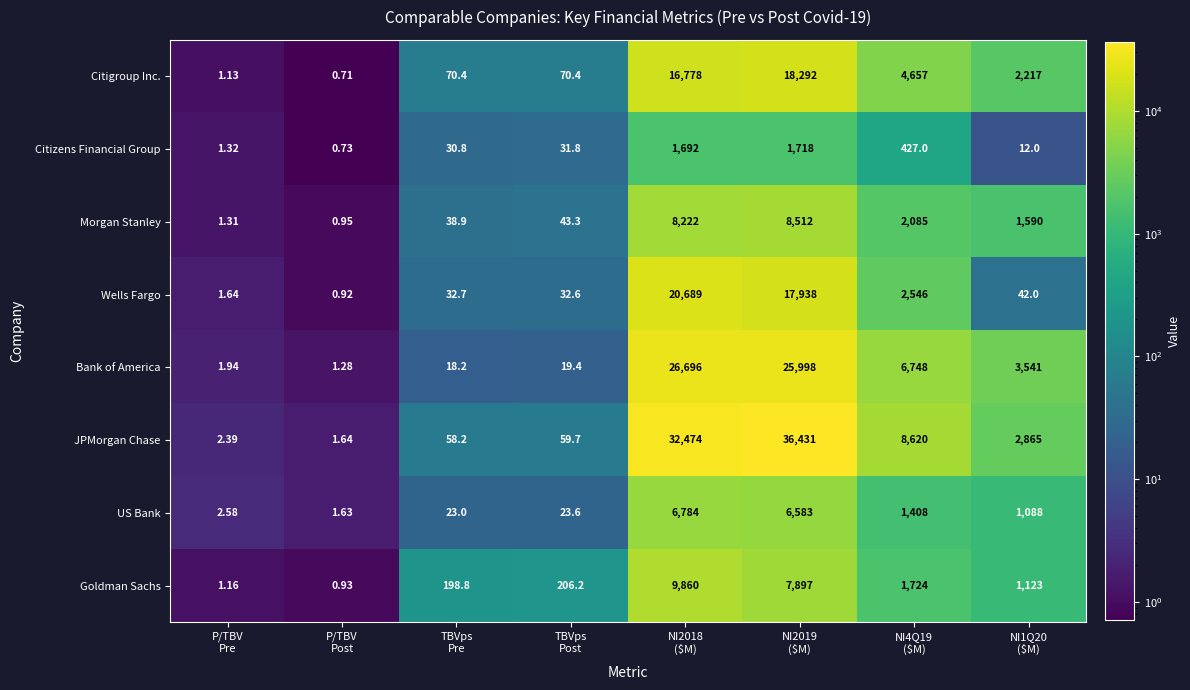

How many distinct data groups are displayed?

8